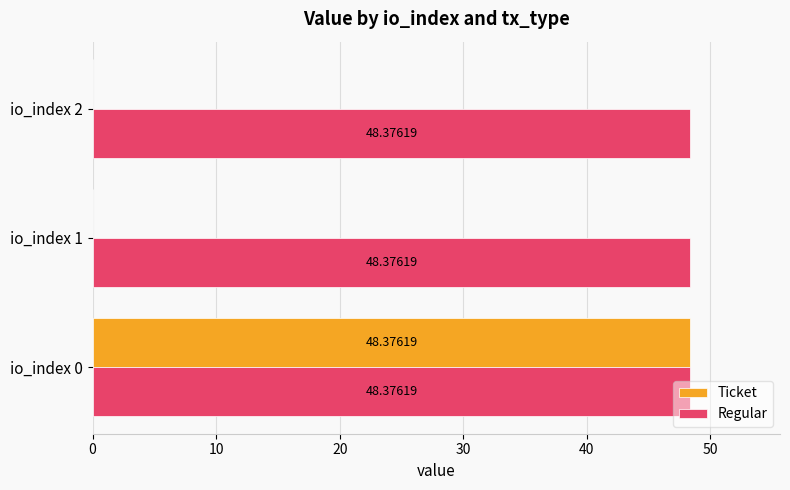

What is the maximum value for Ticket?

48.4